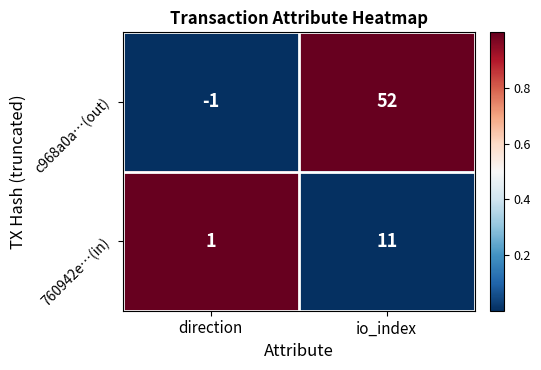

What is the difference between the c968a0a…(out) values at direction and io_index?

53